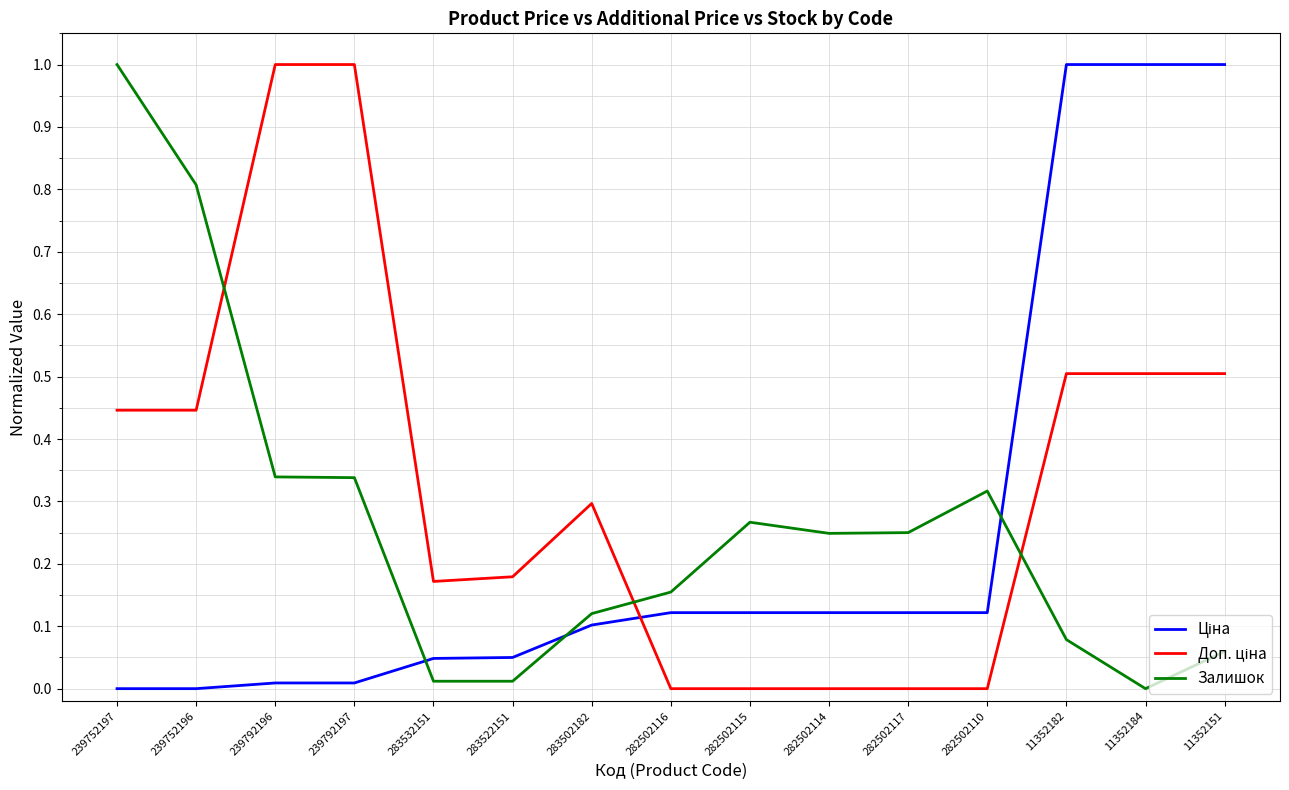

What is the maximum value for Залишок?

1.0